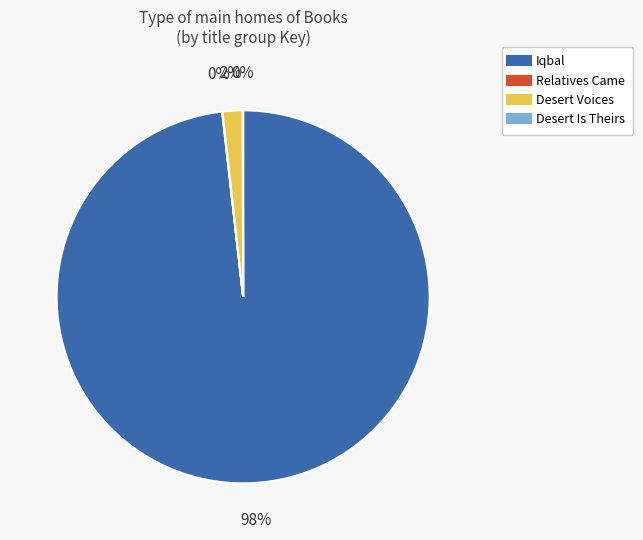

Combined, do Iqbal and Desert Voices account for over 50%?

Yes